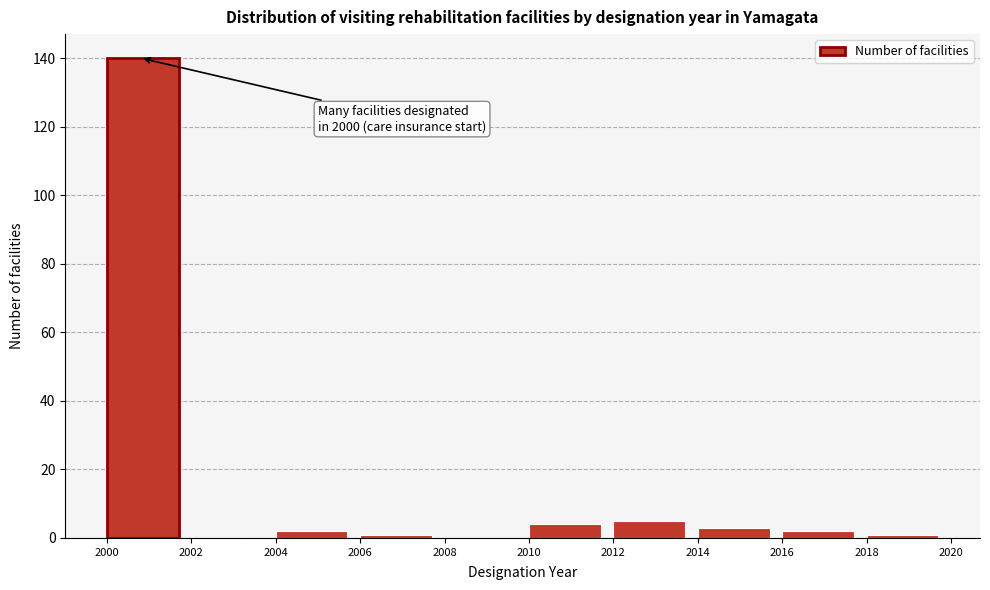

Over which range of the x-axis is the bar tallest?

2000 to 2002